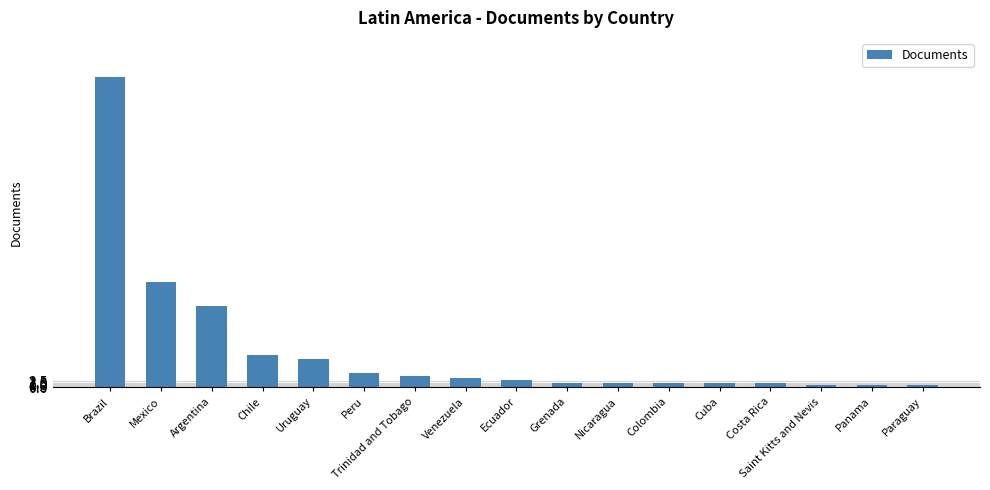

What is the average value?

16